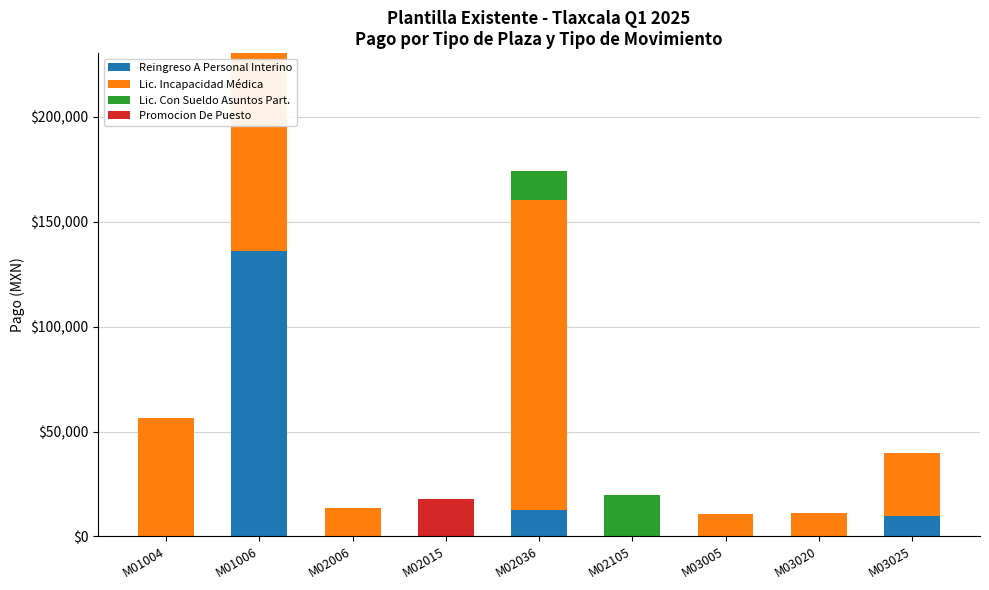

What is the total value across all series at M03020?

11006.0